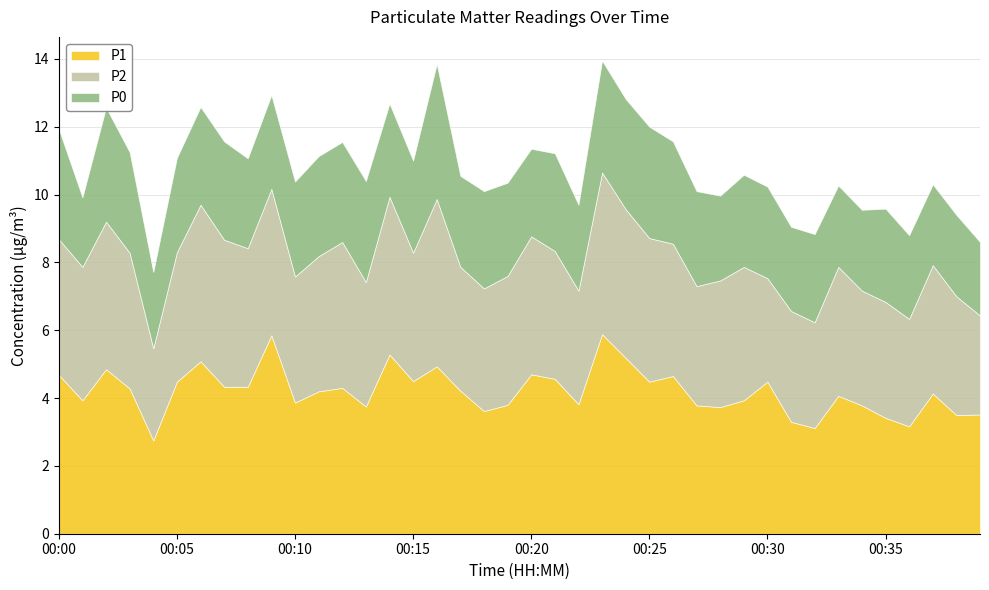

What is the difference between the maximum and minimum values in the P2 series?

2.2